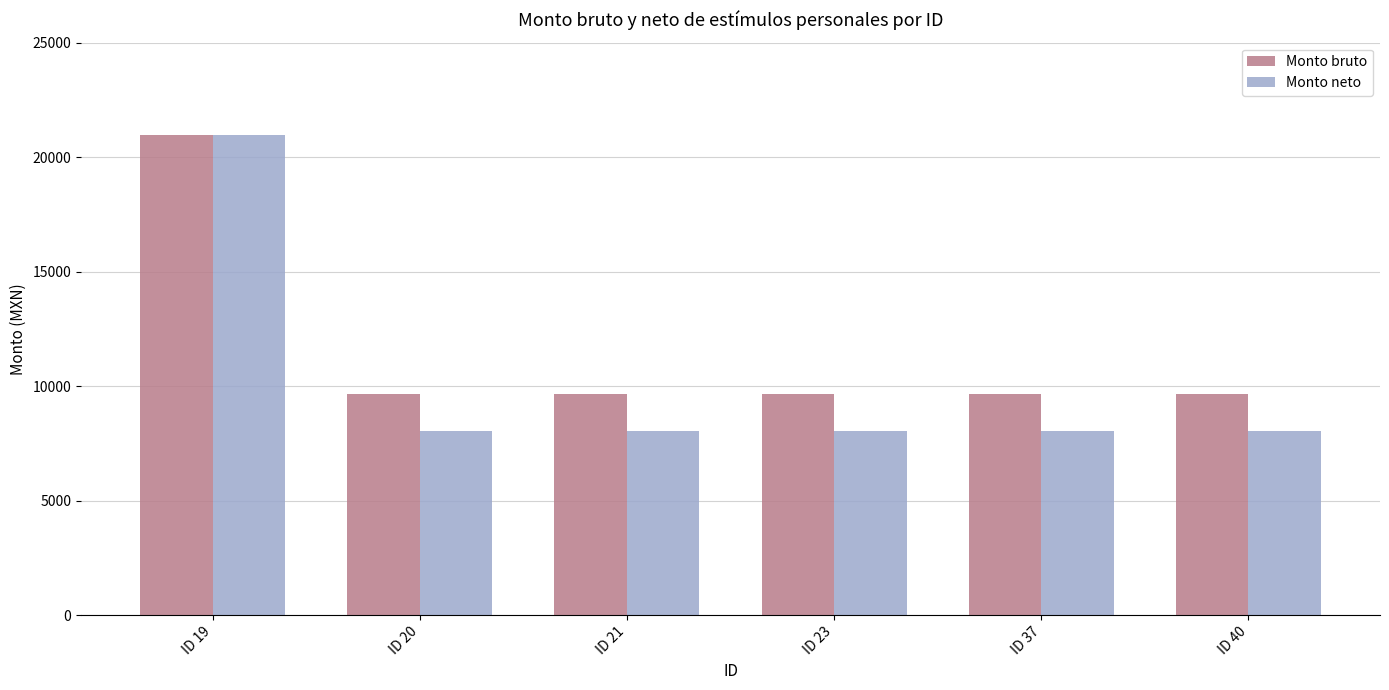

Read the Monto neto value at ID 37.

8057.8